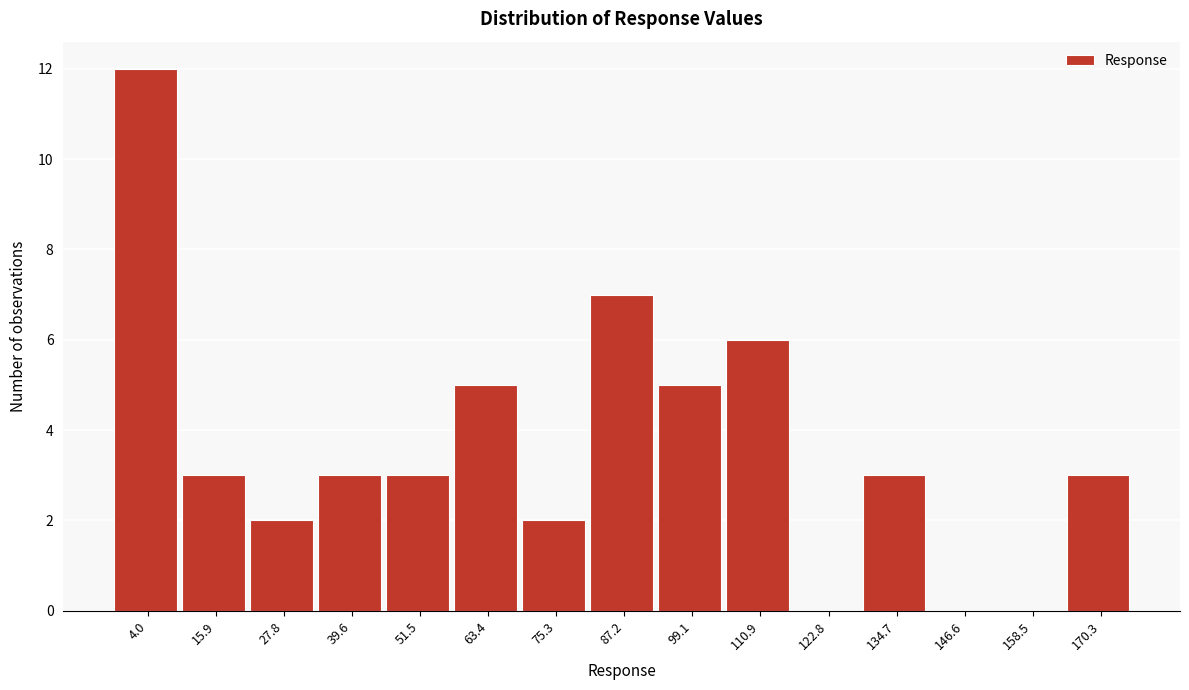

Read the value at 15.9.

3